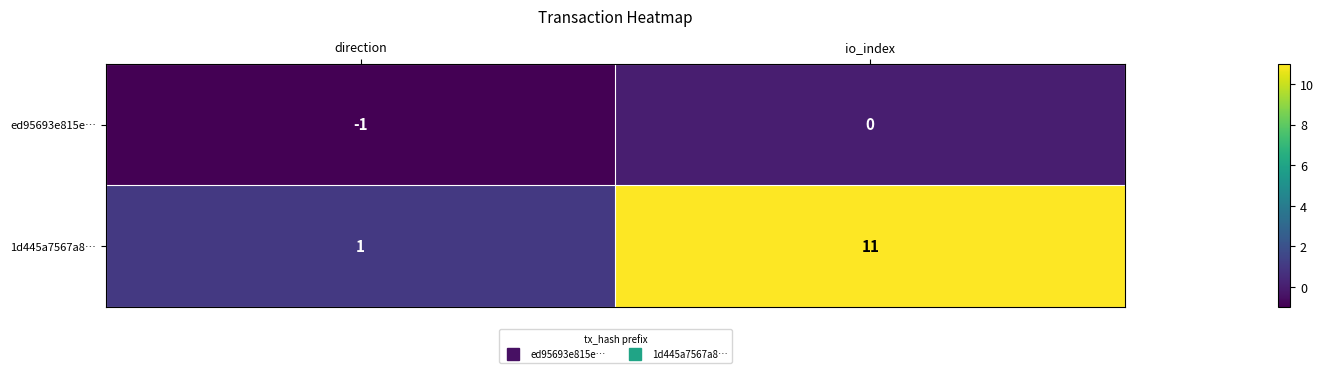

How many distinct data groups are displayed?

2